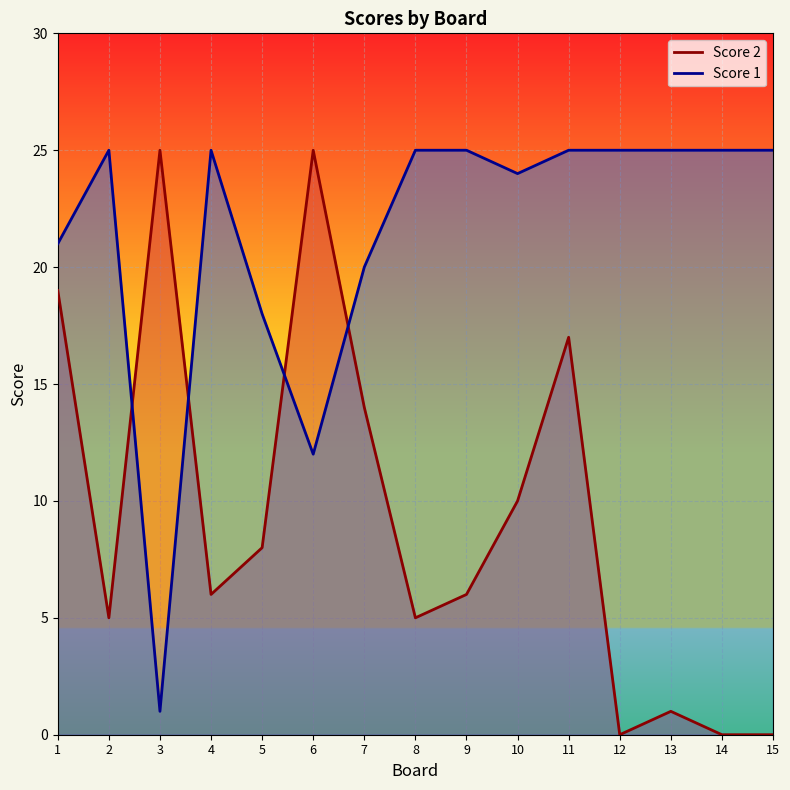

Where do Score 1 and Score 2 first cross each other?

2 and 3